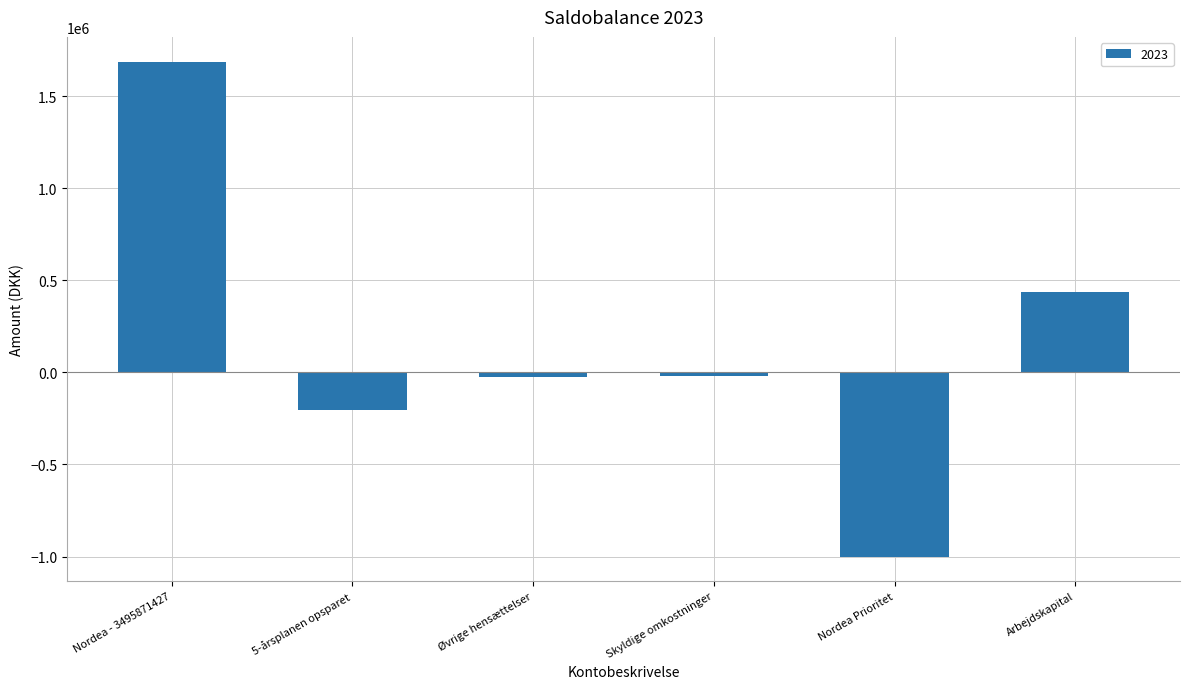

What is the maximum value shown in the chart?

1687958.6